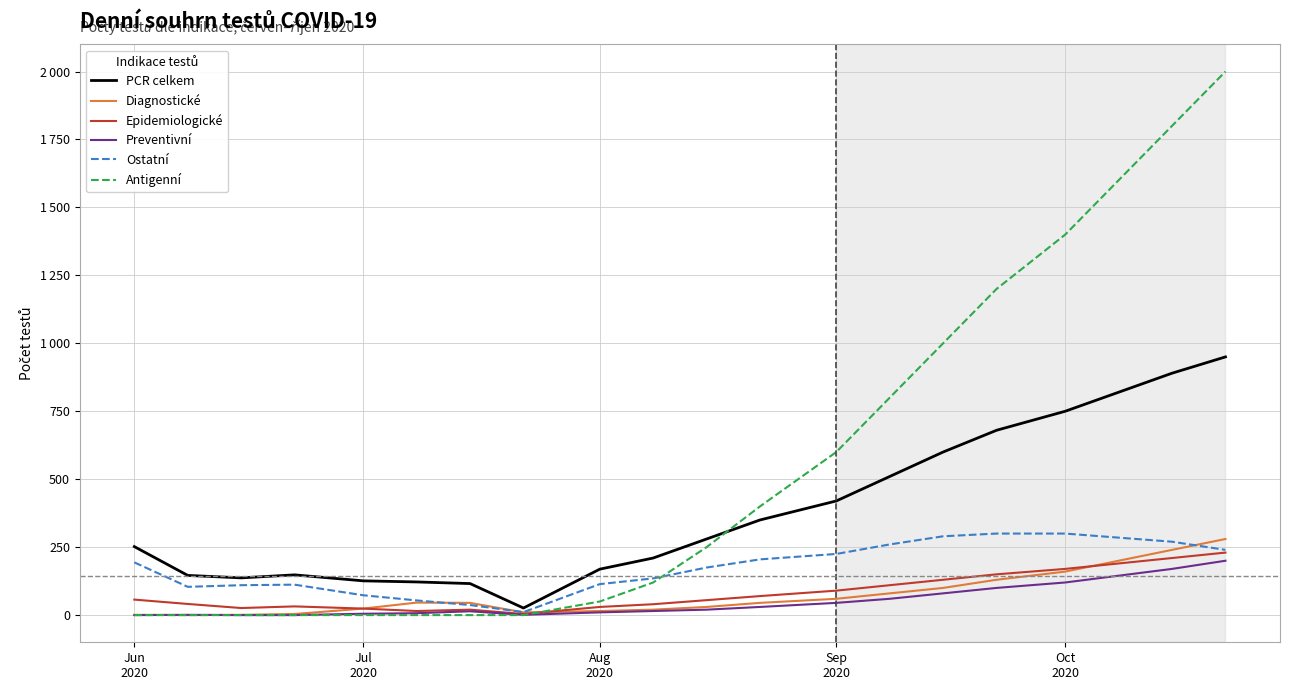

True or false: Preventivní has more than 2 points higher than both neighbors.

False